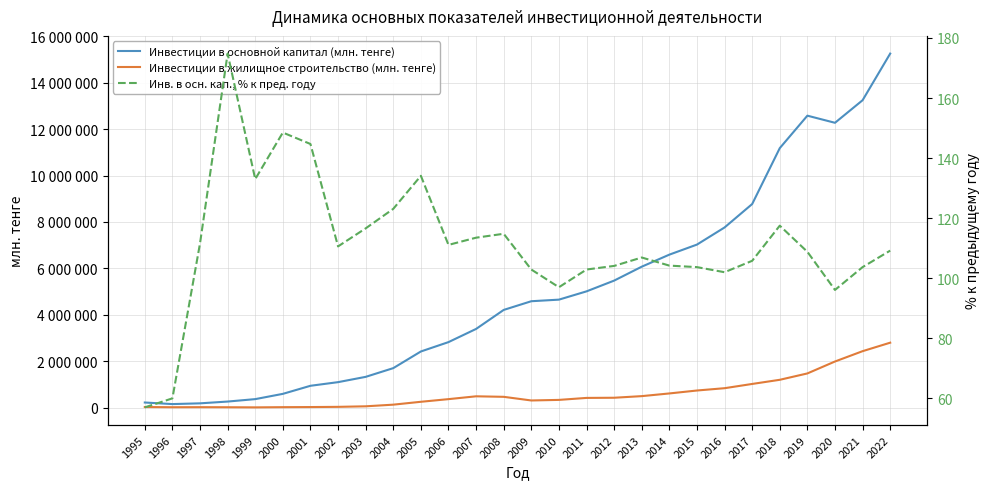

Which series has the largest range (max minus min)?

Инвестиции в основной капитал (млн. тенге)